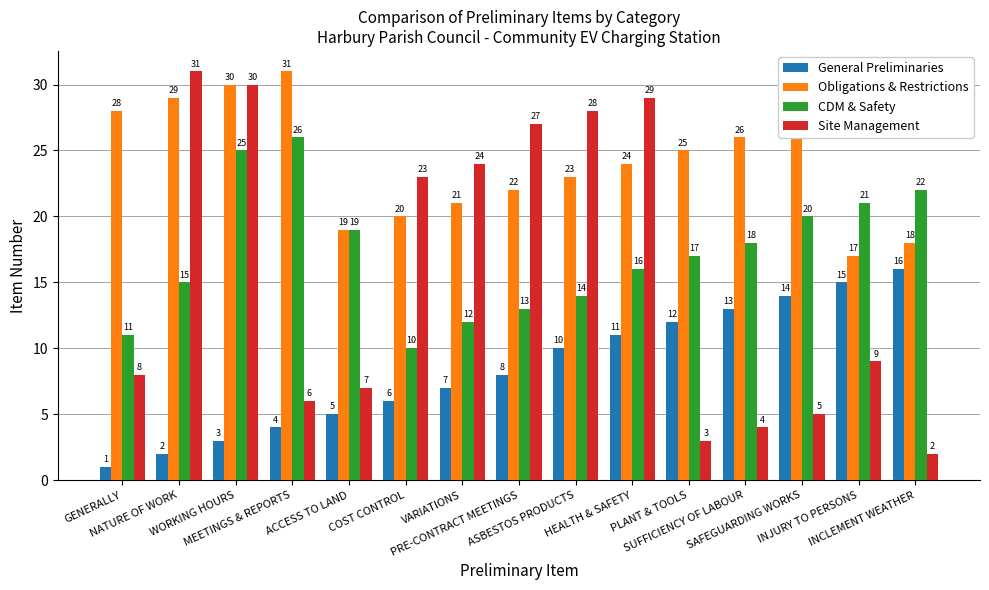

What is the average value of the Obligations & Restrictions series?

24